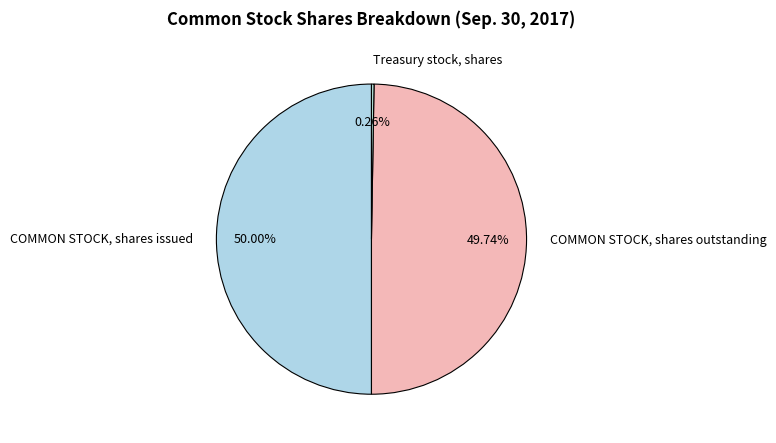

What is the ratio of the value at COMMON STOCK, shares outstanding to the value at COMMON STOCK, shares issued?

1.0